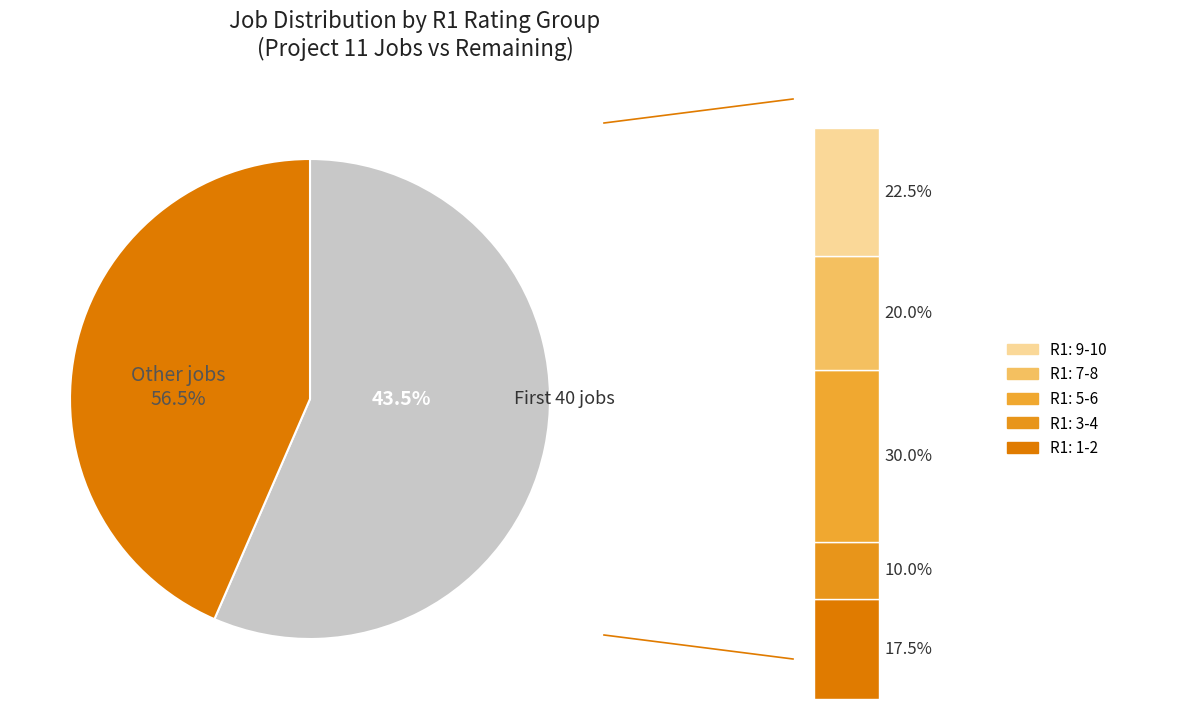

To the nearest percent, what is the average slice percentage?

20%